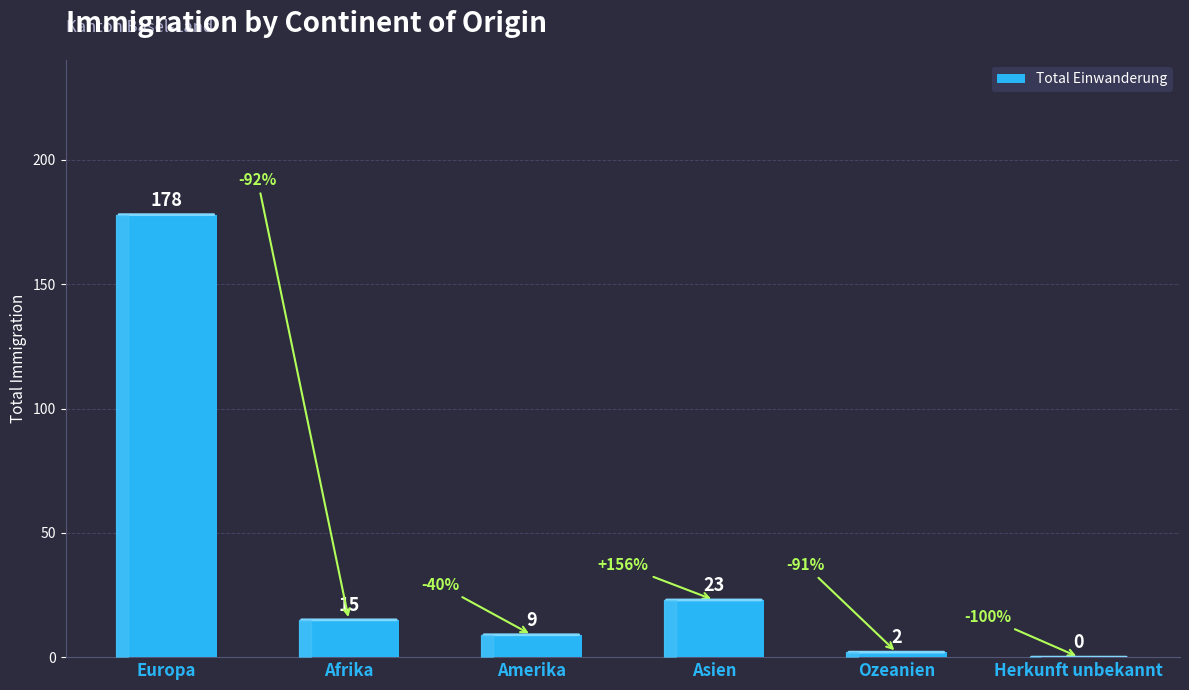

How many values are above zero?

5